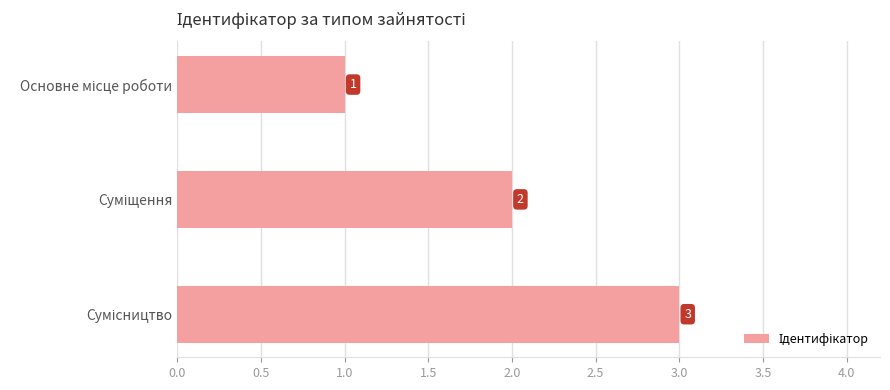

What is the sum of all values?

6